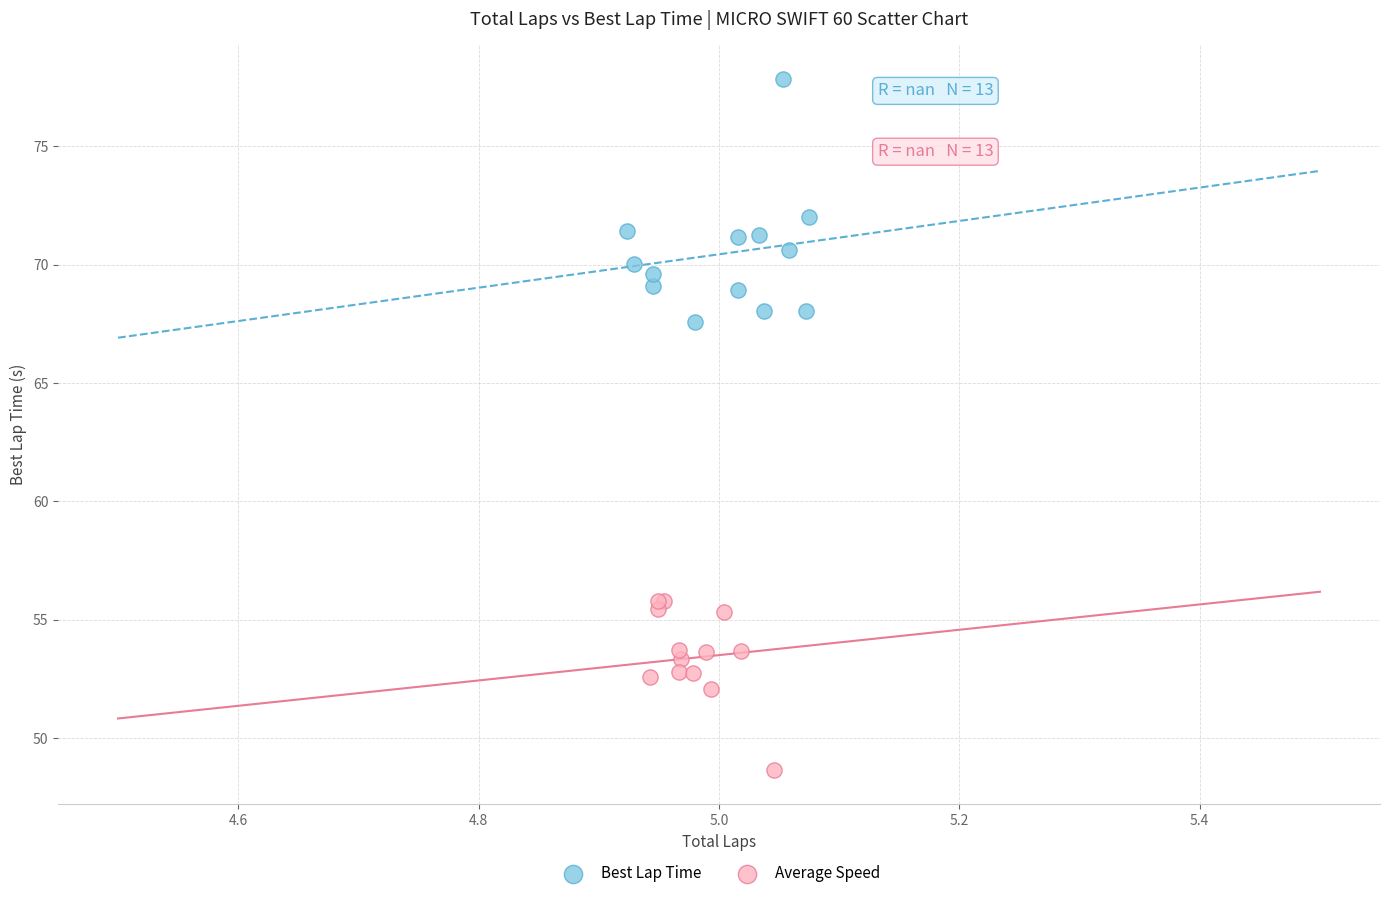

Which series contains the lowest Y value?

Average Speed